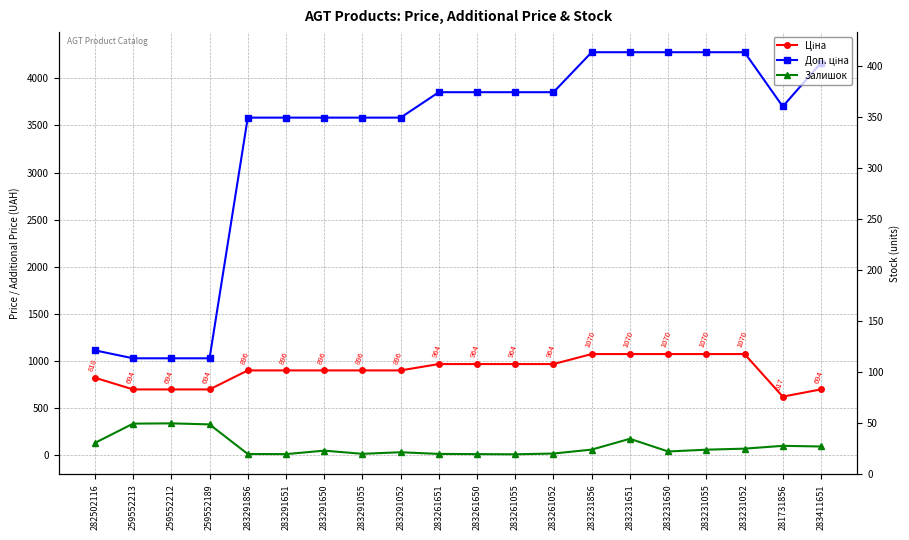

Is it true that Ціна equals 895.9 at 283291651?

True